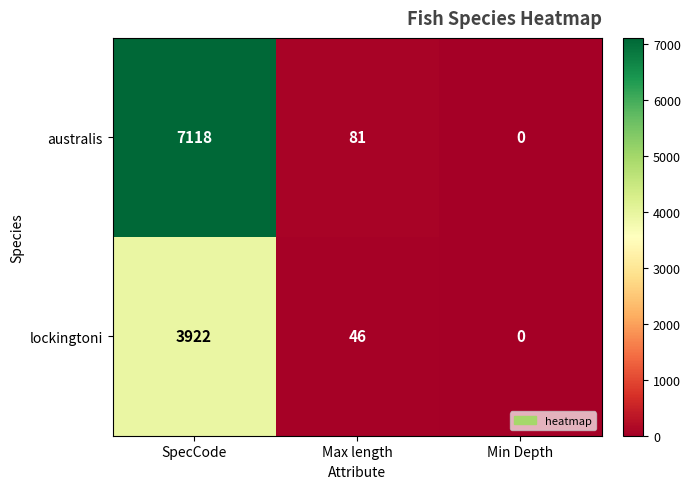

What is the average value of the australis series?

2400